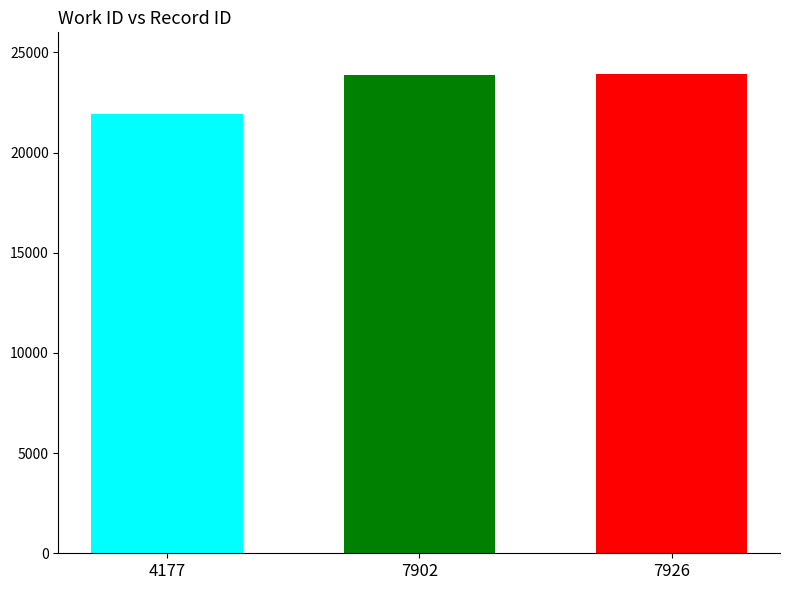

True or false: the data shows 21922 at 4177.

True